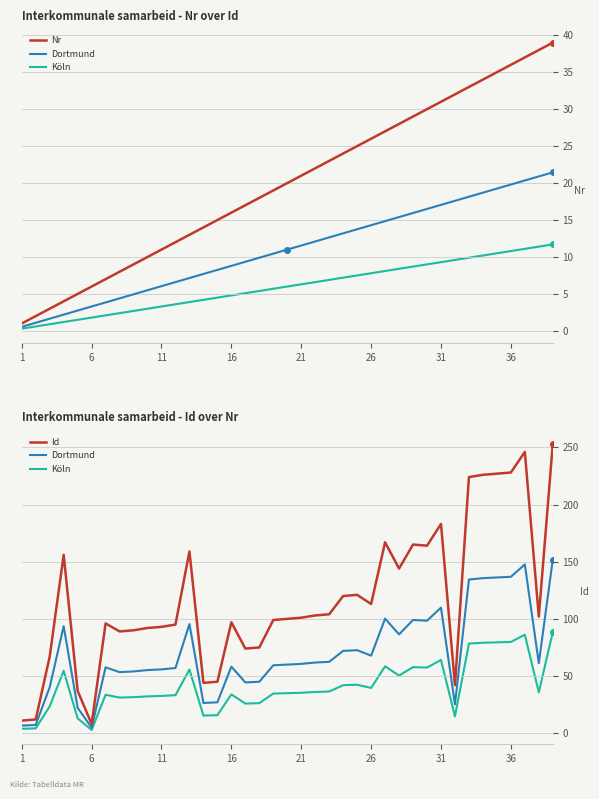

How many data points does each series have?

39